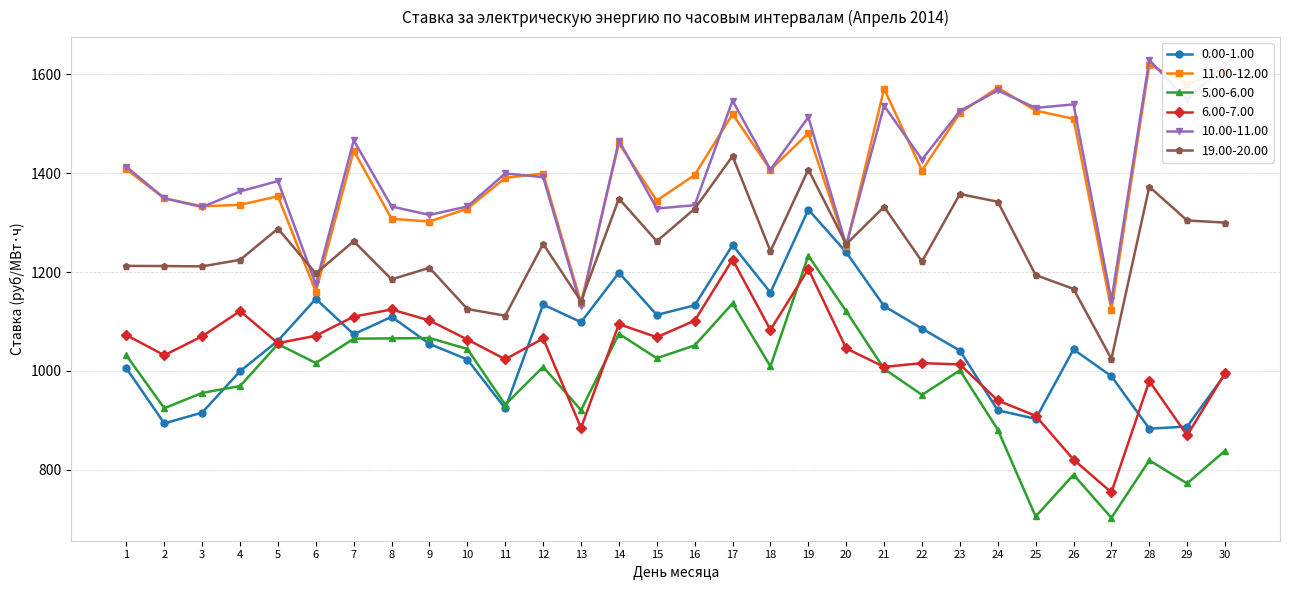

The 6.00-7.00 series shows 869.3 at 29. True or false?

True